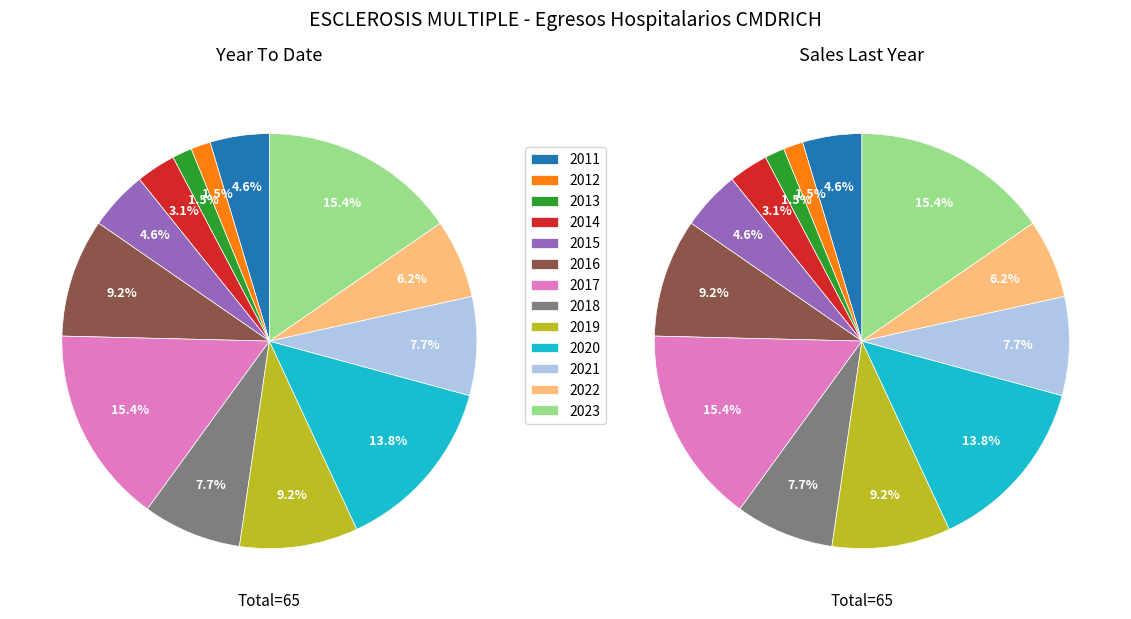

Which series changed the most between 2016 and 2019?

Year To Date